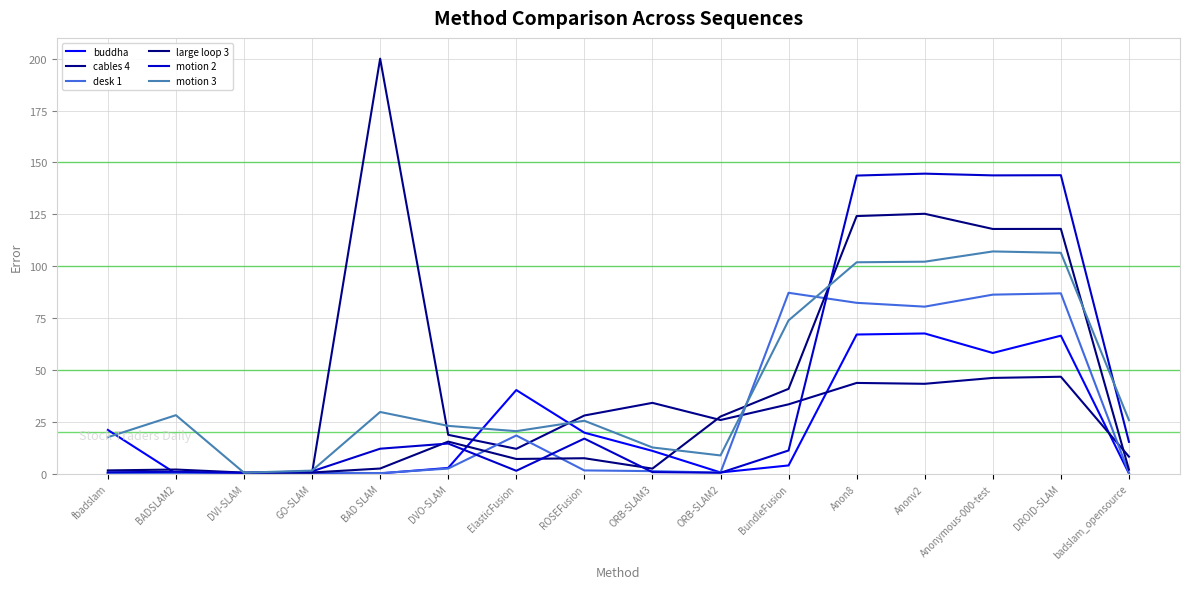

Reading left to right, list all the values displayed in this chart.

buddha: 21.2	0.2	0.3	0.5	0.2	2.9	40.4	19.9	11.1	0.7	4.1	67.1	67.6	58.2	66.6	0.2
cables 4: 0.4	0.2	0.4	0.5	200.0	18.8	12.1	28.1	34.2	26.0	33.5	43.8	43.4	46.2	46.8	8.3
desk 1: 0.4	0.5	0.5	0.7	0.4	2.6	18.5	1.7	1.3	0.6	87.2	82.4	80.6	86.3	87.0	0.4
large loop 3: 1.7	2.1	0.6	0.7	2.6	15.6	7.2	7.5	2.5	27.6	41.0	124.2	125.3	118.0	118.0	2.0
motion 2: 0.8	1.0	0.5	1.2	12.1	14.6	1.5	17.0	0.9	0.6	11.3	143.7	144.6	143.8	143.9	15.4
motion 3: 17.7	28.3	0.6	1.6	29.8	23.1	20.6	25.6	12.7	8.9	73.9	101.9	102.2	107.2	106.5	25.9